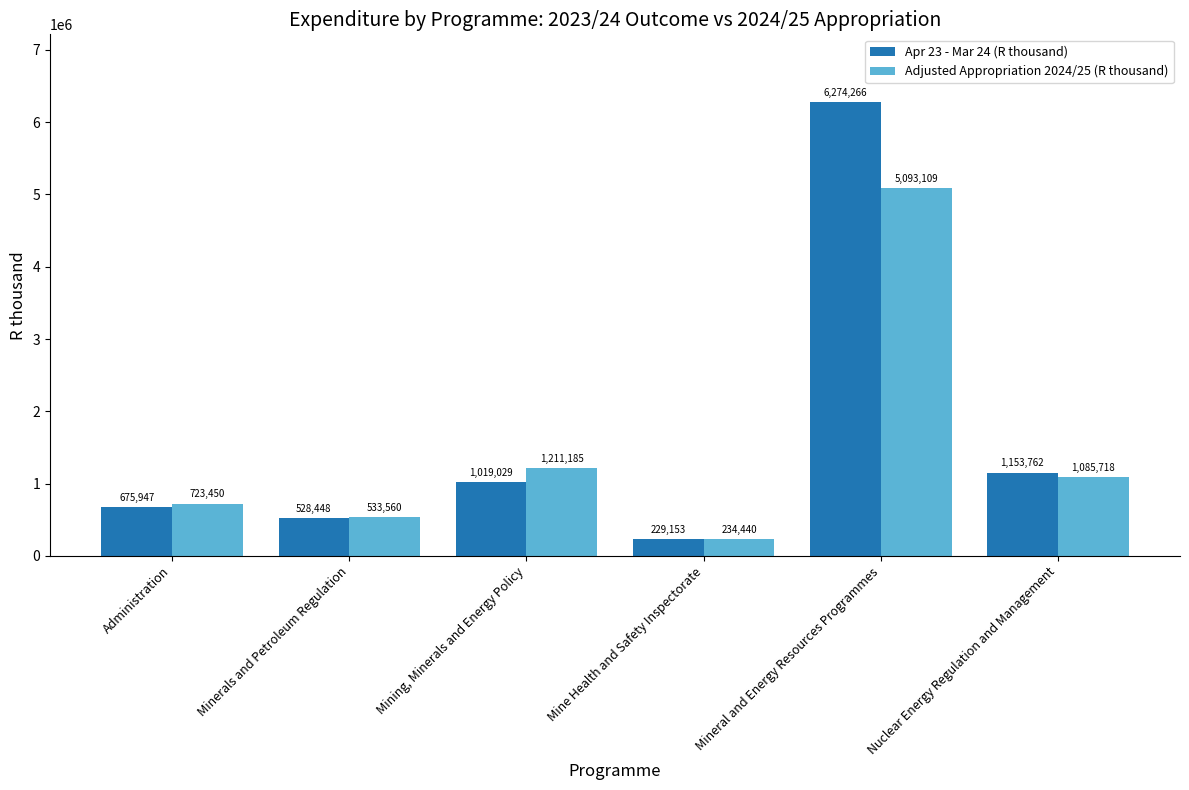

Rank the series at Mining, Minerals and Energy Policy from highest to lowest value.

Adjusted Appropriation 2024/25 (R thousand), Apr 23 - Mar 24 (R thousand)